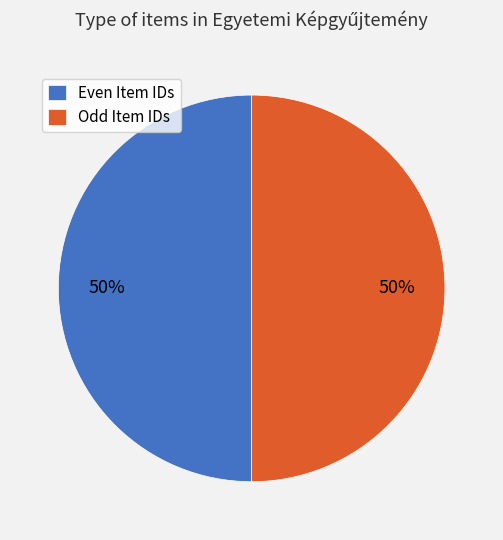

Combined, do Even Item IDs and Odd Item IDs account for over 50%?

Yes